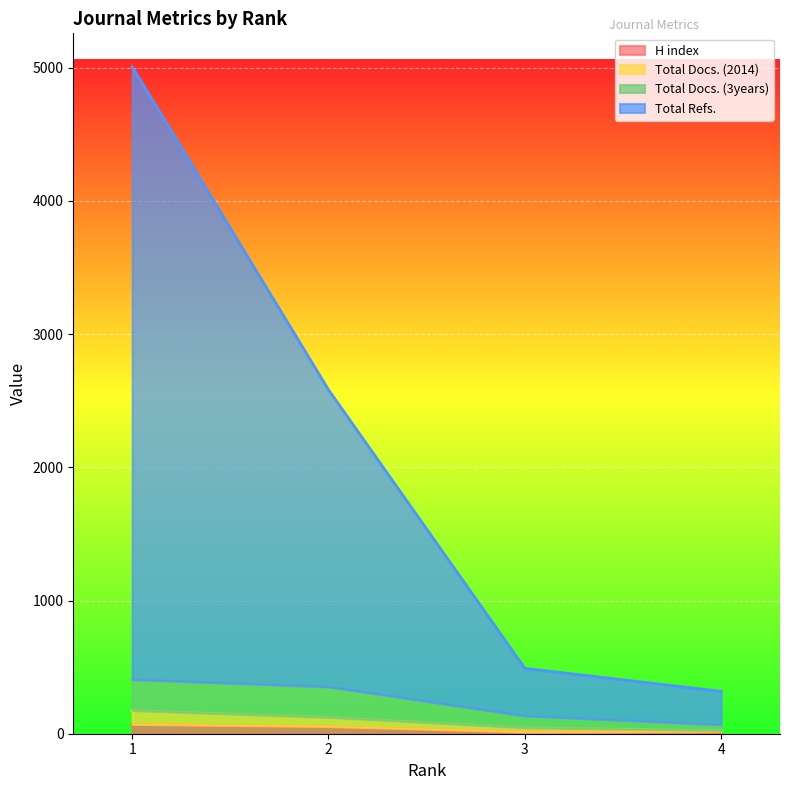

True or false: Total Docs. (2014) and Total Docs. (3years) intersect in this chart.

False